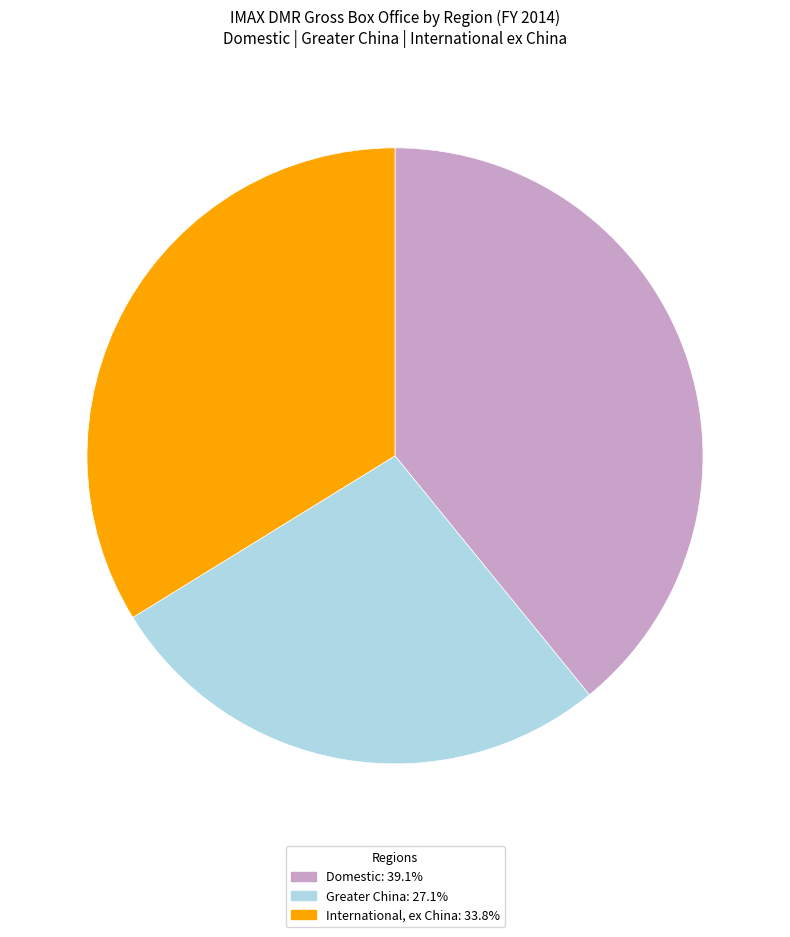

Is there a majority slice in this chart?

No